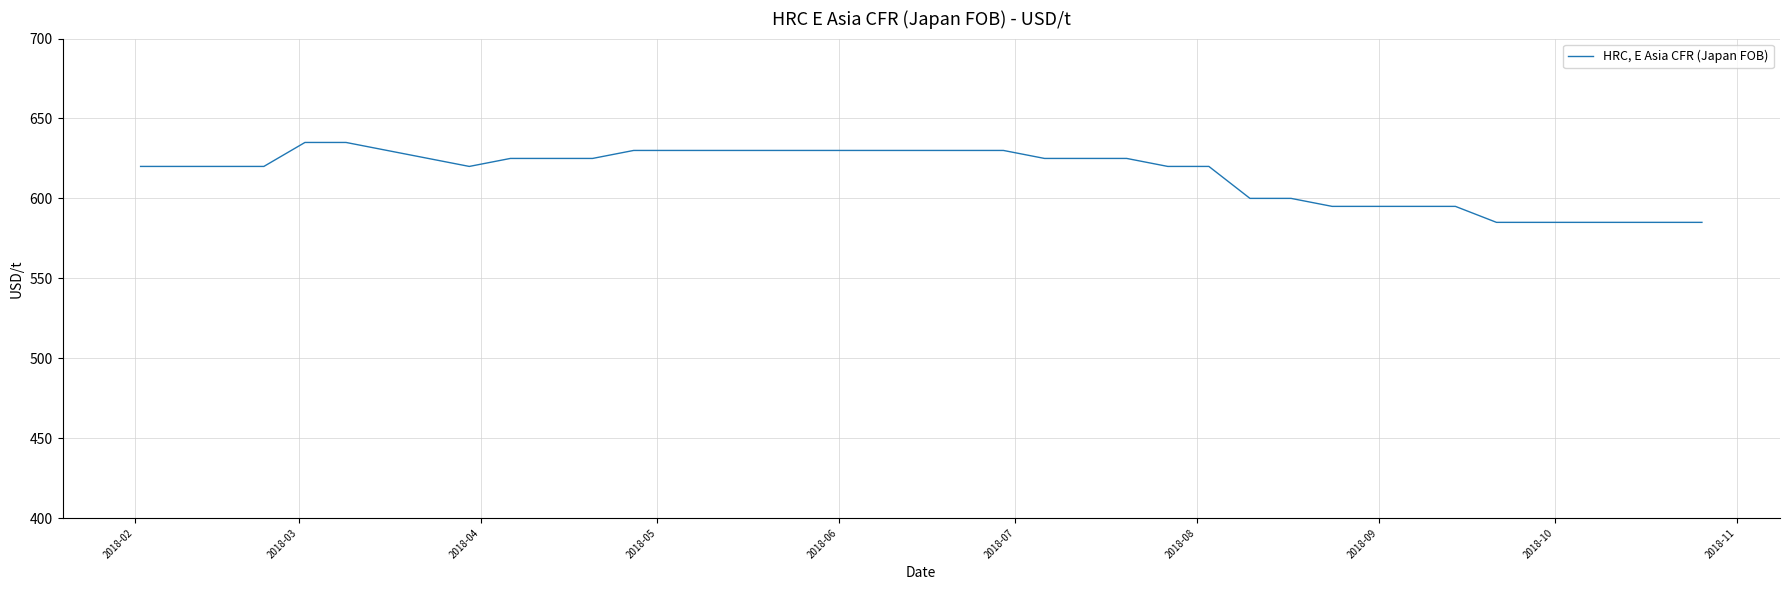

What is the greatest value displayed?

635